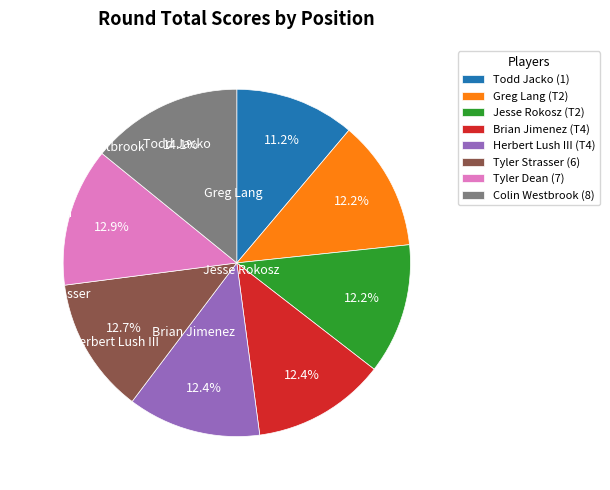

Which category has the biggest portion of the pie?

Colin Westbrook (8)